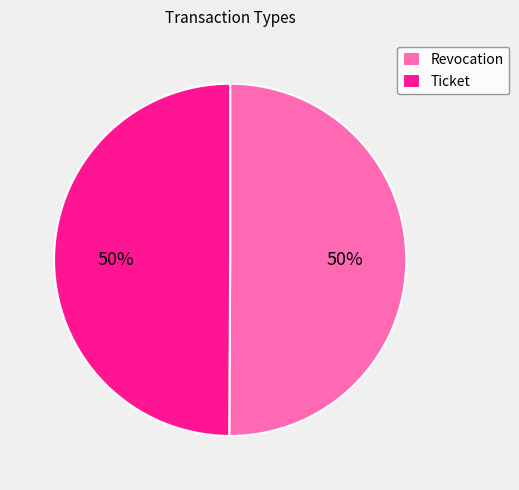

To the nearest percent, what is the average slice percentage?

50%